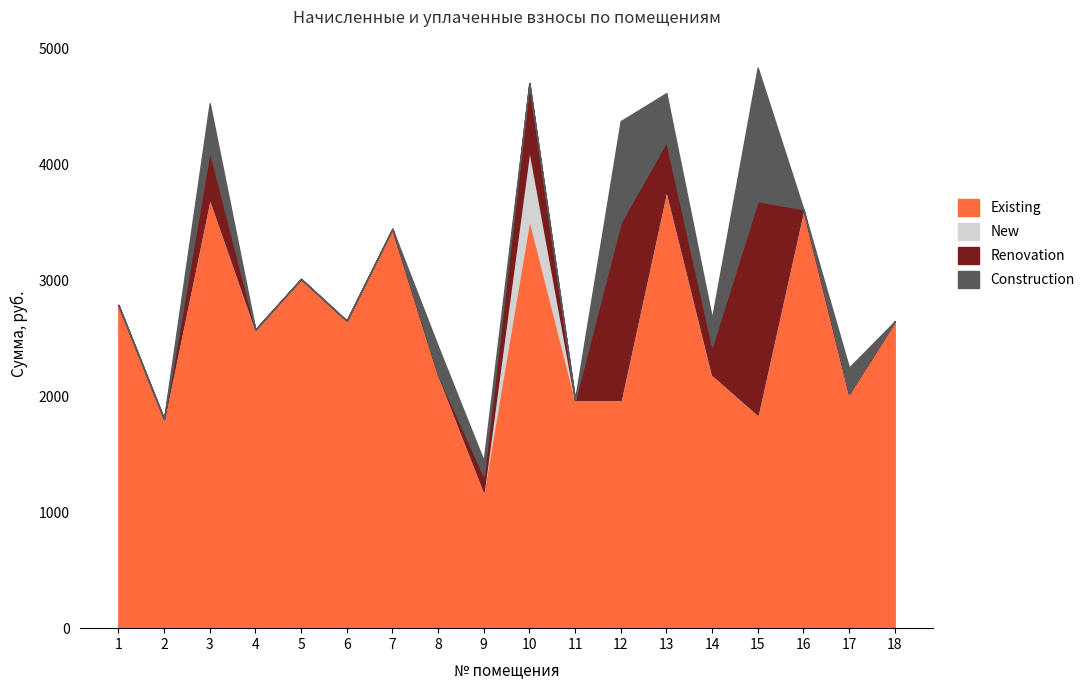

At which label is Construction closest to 575?

13